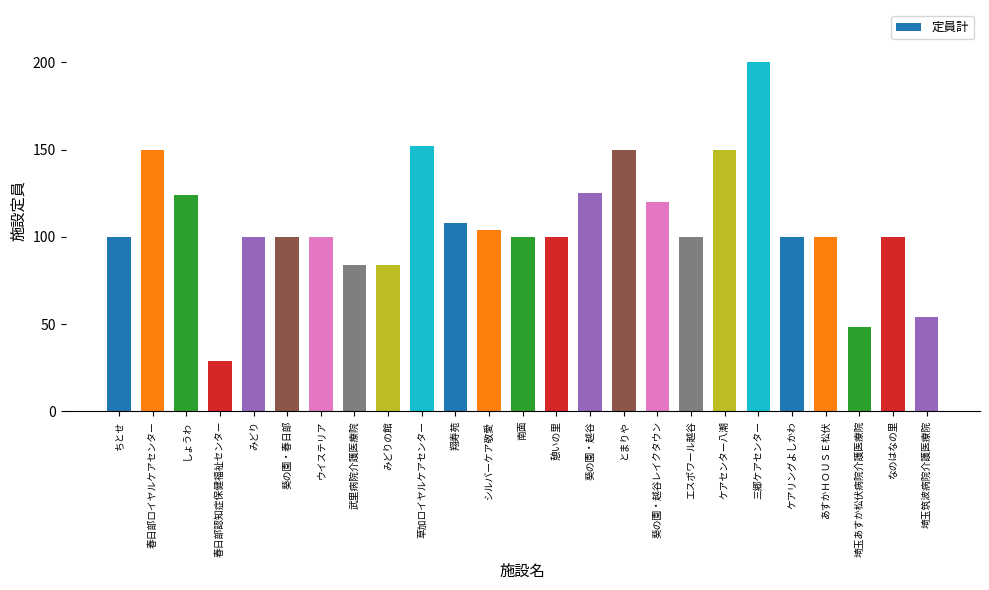

What is the value of the 25th bar from the left?

54